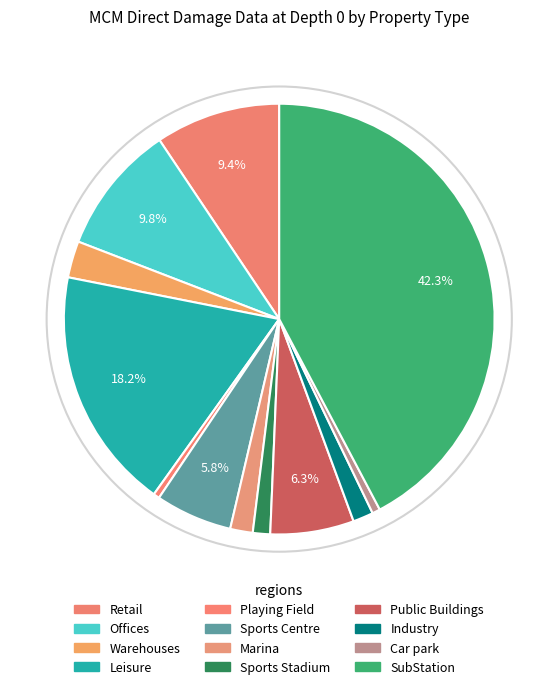

What is the ratio of the value at Playing Field to the value at Car park?

0.8